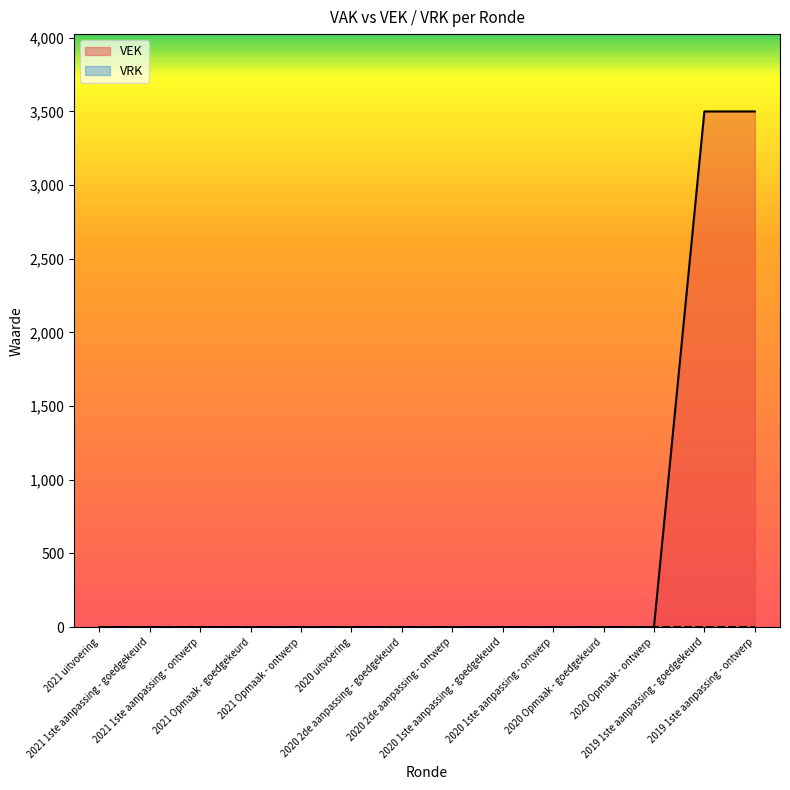

Reading left to right, transcribe all the data shown in this chart.

2021 uitvoering=0	2021 1ste aanpassing - goedgekeurd=0	2021 1ste aanpassing - ontwerp=0	2021 Opmaak - goedgekeurd=0	2021 Opmaak - ontwerp=0	2020 uitvoering=0	2020 2de aanpassing - goedgekeurd=0	2020 2de aanpassing - ontwerp=0	2020 1ste aanpassing - goedgekeurd=0	2020 1ste aanpassing - ontwerp=0	2020 Opmaak - goedgekeurd=0	2020 Opmaak - ontwerp=0	2019 1ste aanpassing - goedgekeurd=3500	2019 1ste aanpassing - ontwerp=3500